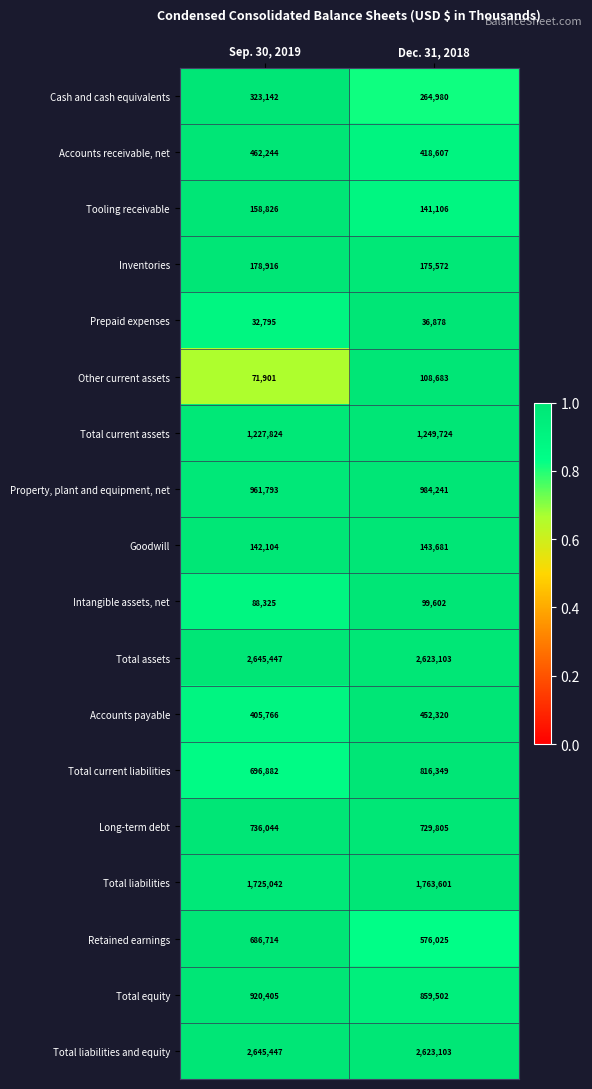

At which category is the sum across all series the highest?

Sep. 30, 2019